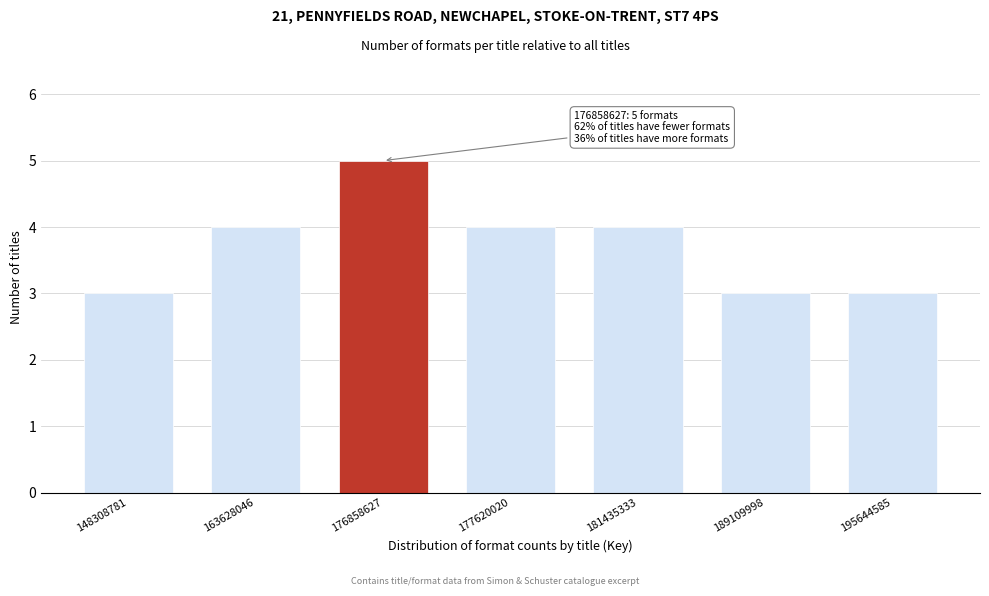

Reading right to left, list all the values displayed in this chart.

3	3	4	4	5	4	3